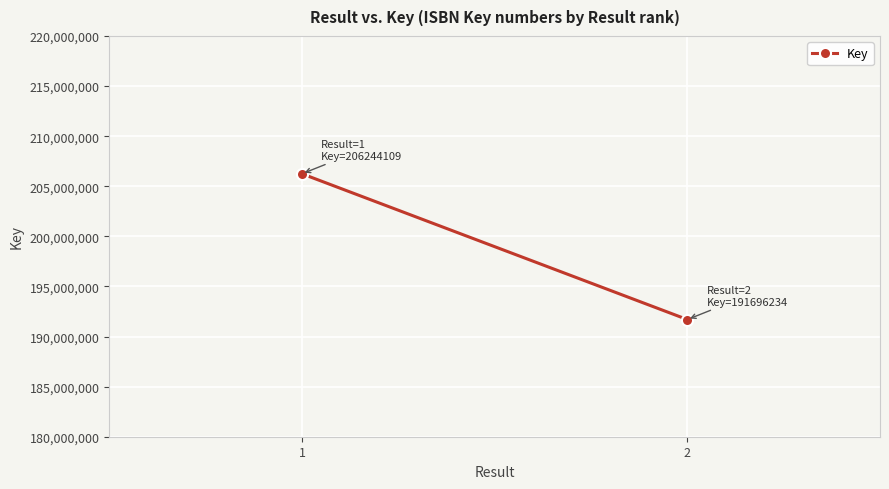

What is the change in value from 1 to 2?

-14547875